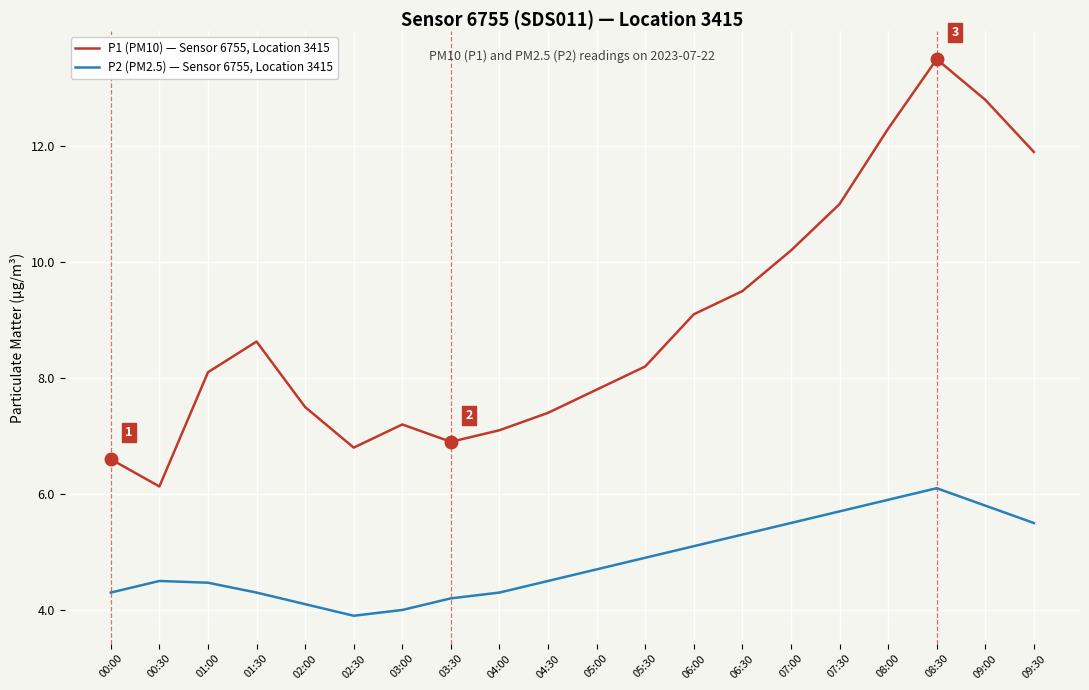

Is this an area chart (filled region under the line)?

No